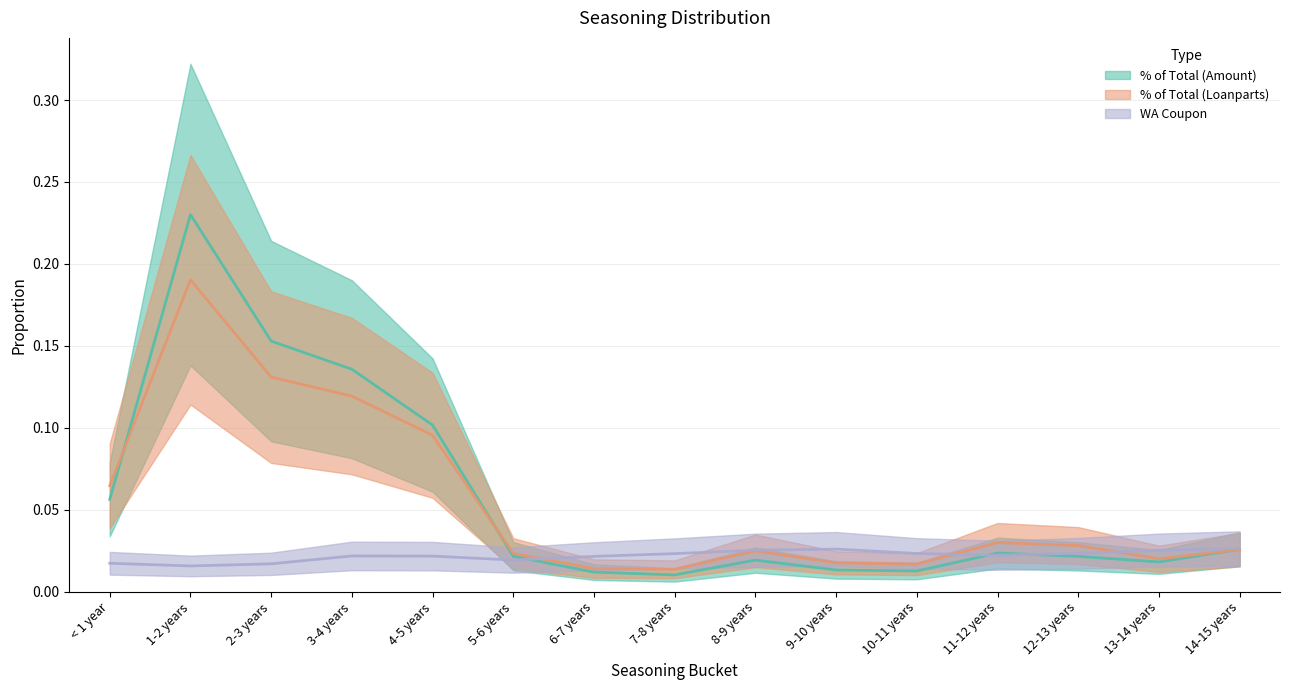

What position from the left is 9-10 years?

10